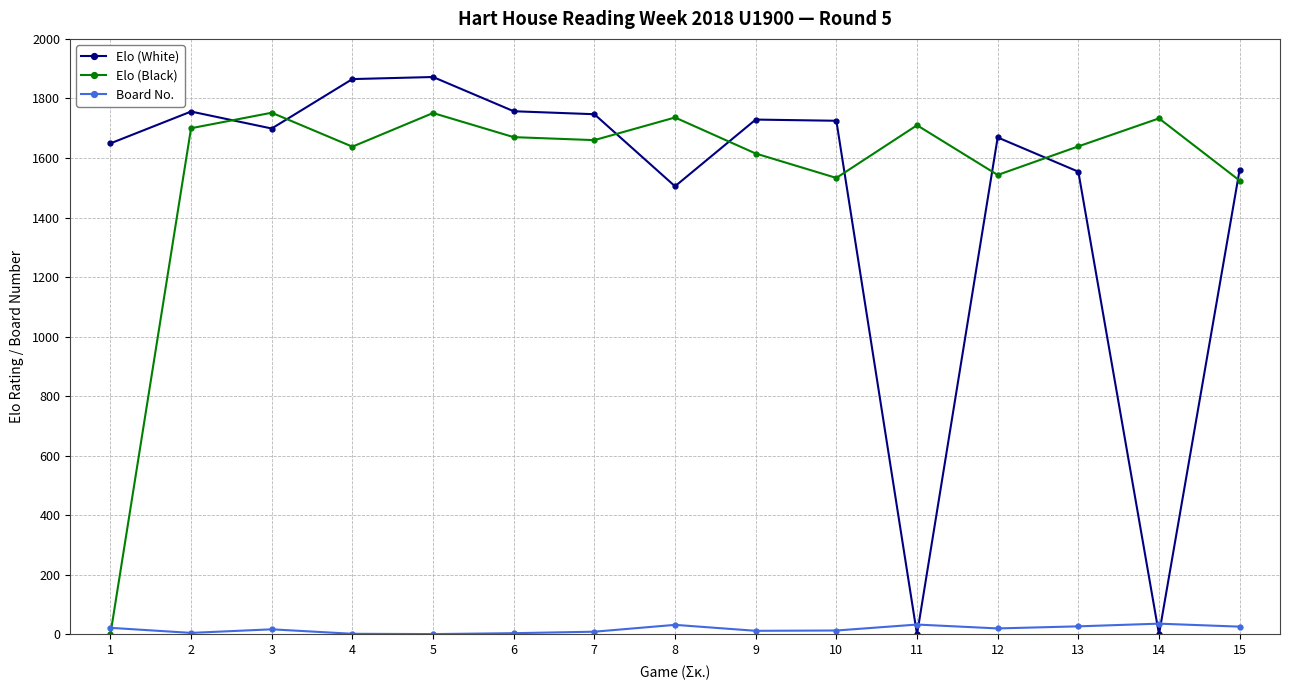

What is the difference between the highest and lowest values at 11?

1710